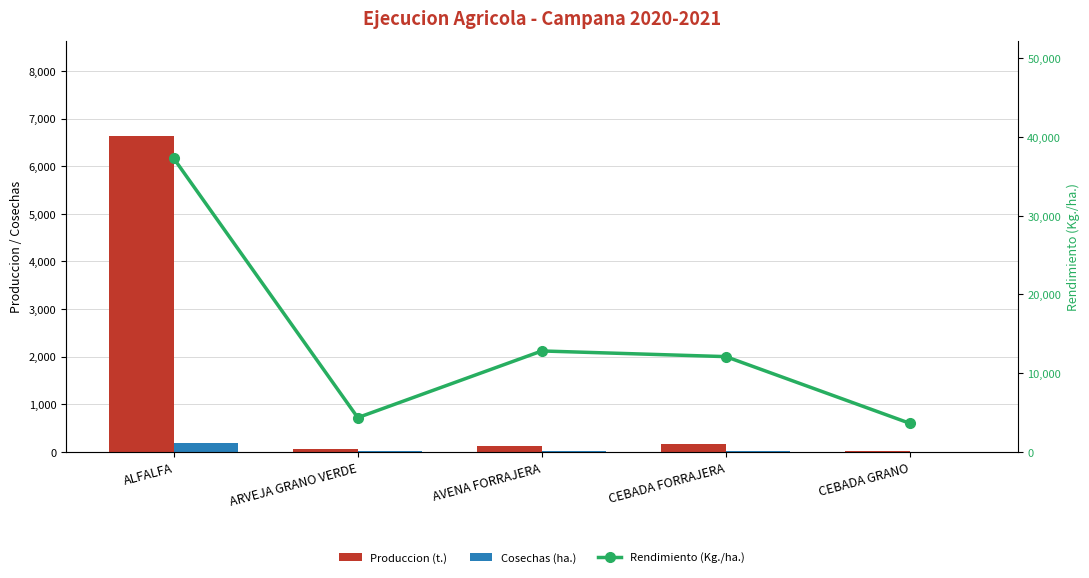

Reading left to right, extract all data points from this chart.

Produccion (t.): 6639.9	60.8	128.2	169.4	21.7
Cosechas (ha.): 178.0	14.0	10.0	14.0	6.0
Rendimiento (Kg./ha.): 37302.6	4345.0	12820.0	12100.0	3620.0